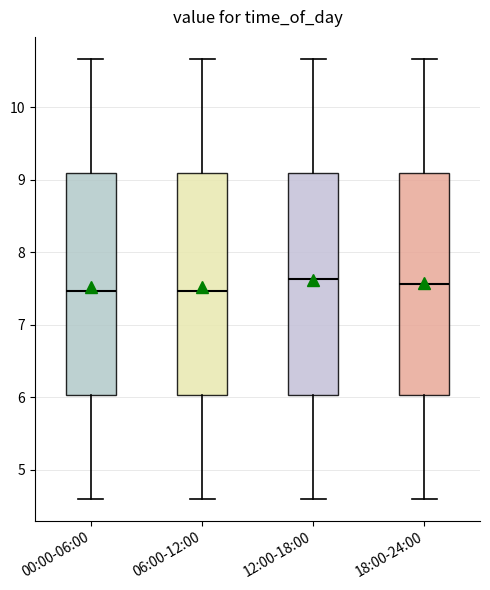

Where does the median line of the box for 18:00-24:00 sit on the y-axis? The values are not printed on the chart, so give them approximately, as read against the axis.

7.6